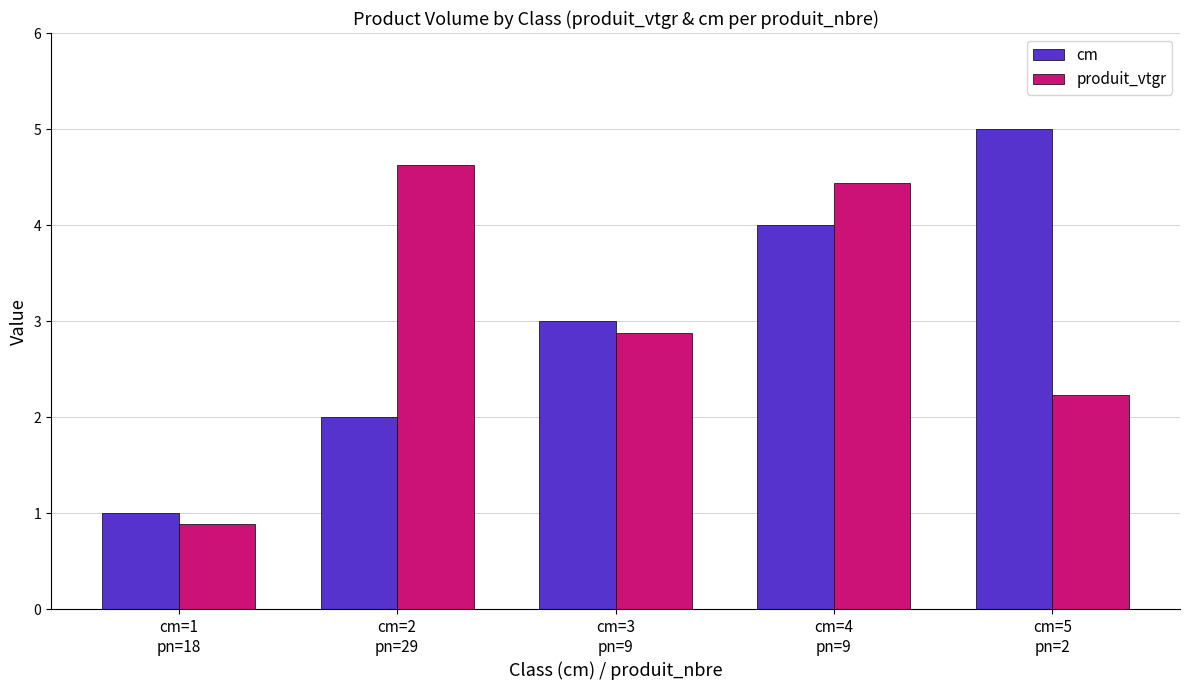

Which series has the largest range (max minus min)?

cm